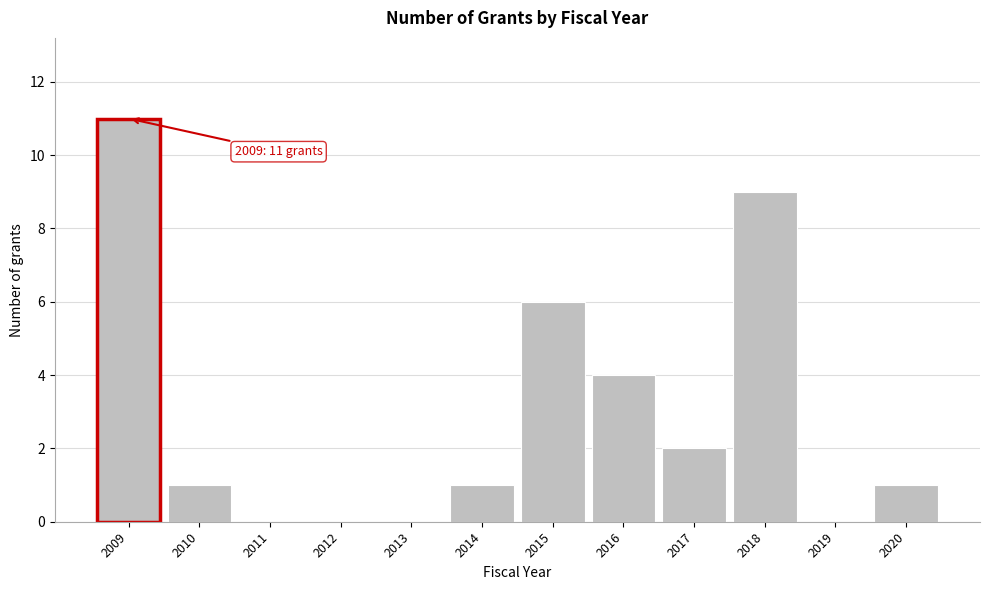

Reading right to left, extract all data points from this chart.

2020=1	2019=0	2018=9	2017=2	2016=4	2015=6	2014=1	2013=0	2012=0	2011=0	2010=1	2009=11